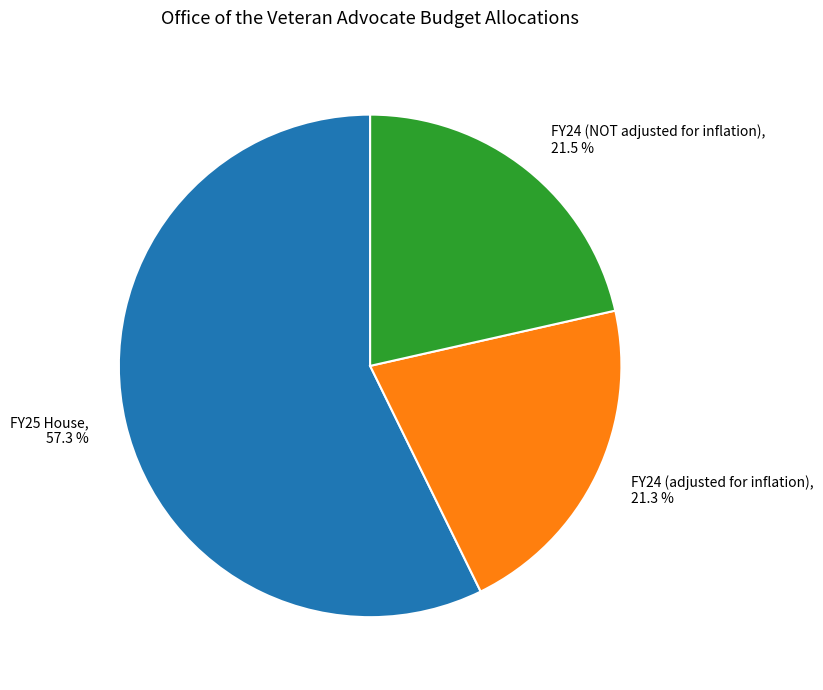

How many segments does this pie chart have?

3